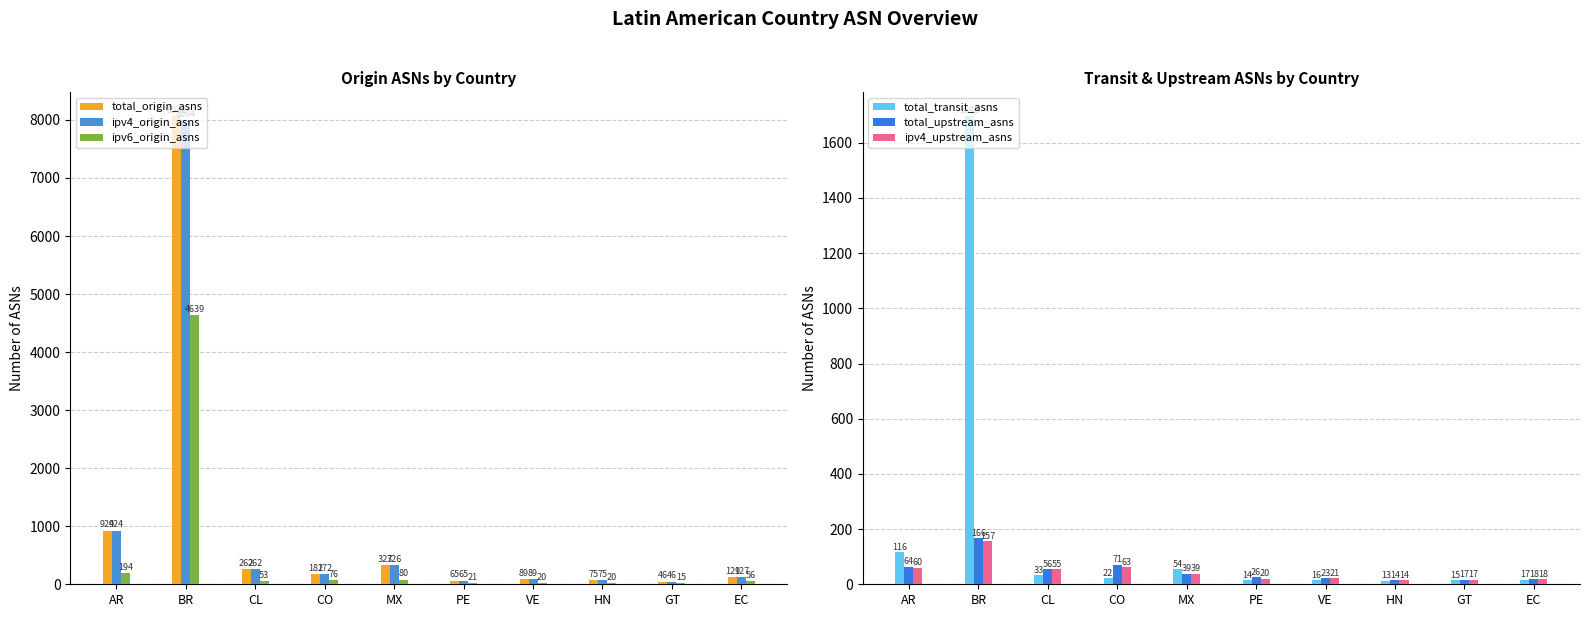

At which label does ipv4_upstream_asns first exceed 39?

AR